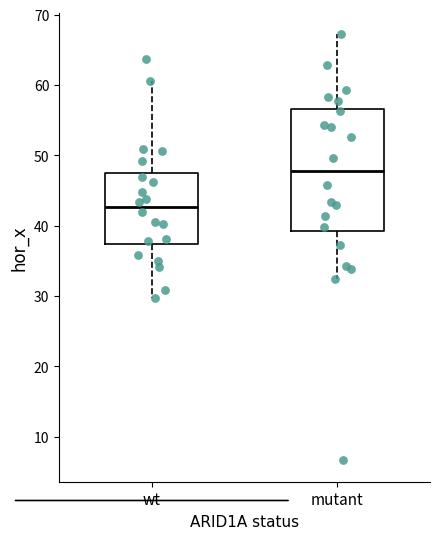

Reading left to right, read every box against the y-axis: the position of its median line, the range the box covers, and the ends of its whiskers. The values are not printed on the chart, so give them approximately, as read against the axis.

wt: median 43, box 37 to 47, whiskers 30 to 61
mutant: median 48, box 39 to 57, whiskers 32 to 67